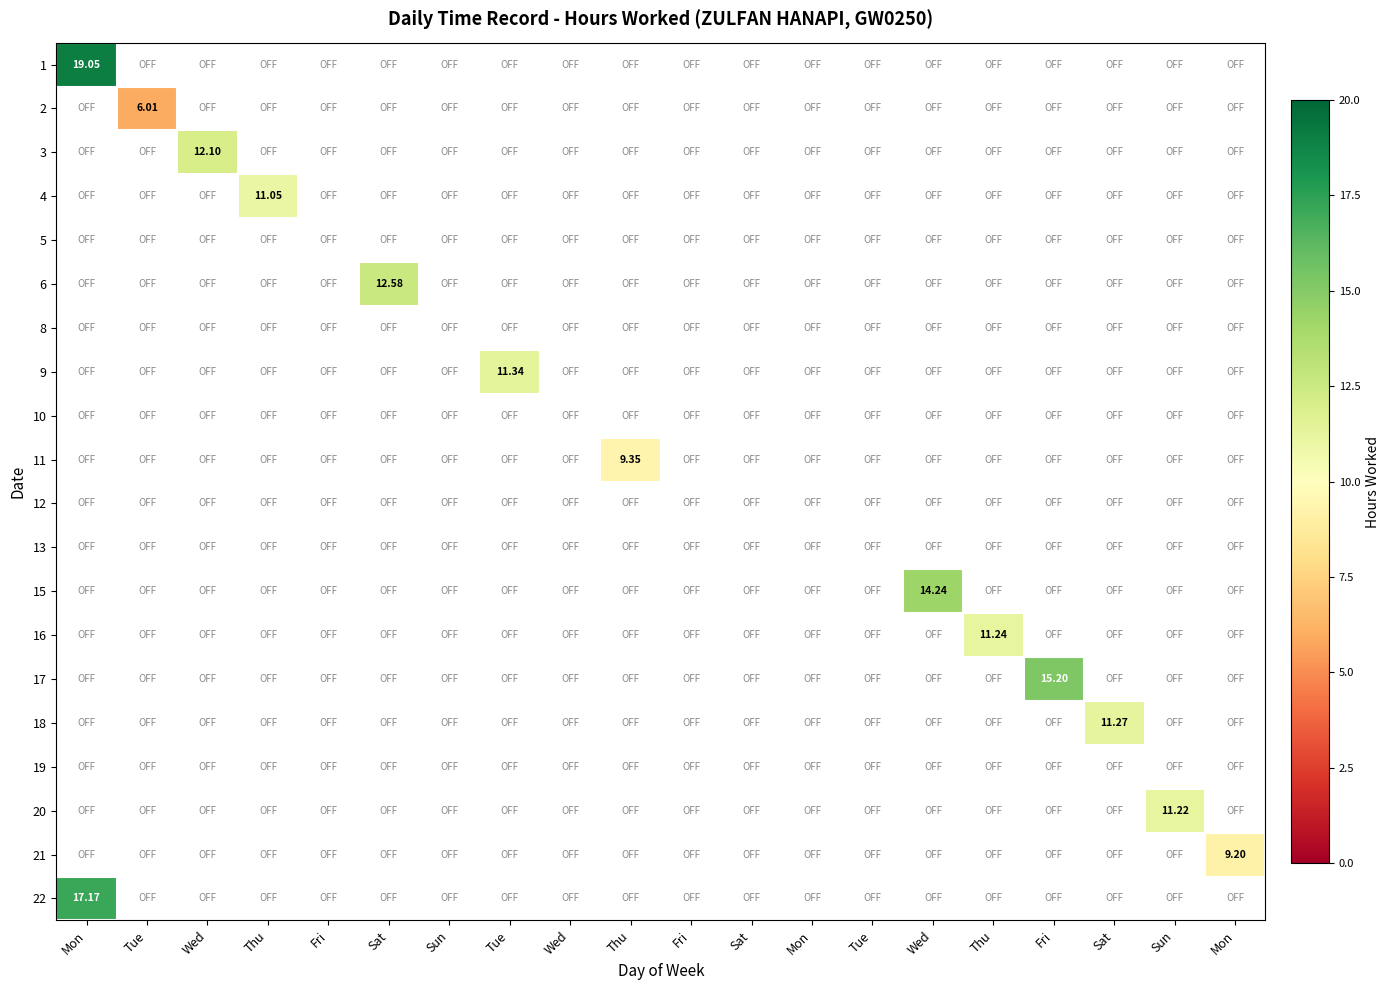

What is the sum of all 2 values?

6.0